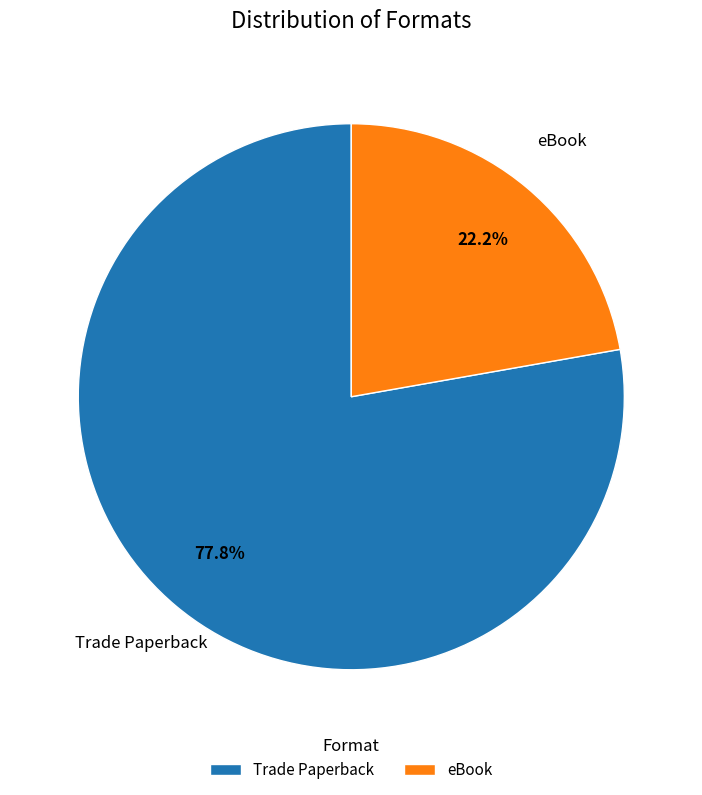

Which has a higher value, eBook or Trade Paperback?

Trade Paperback